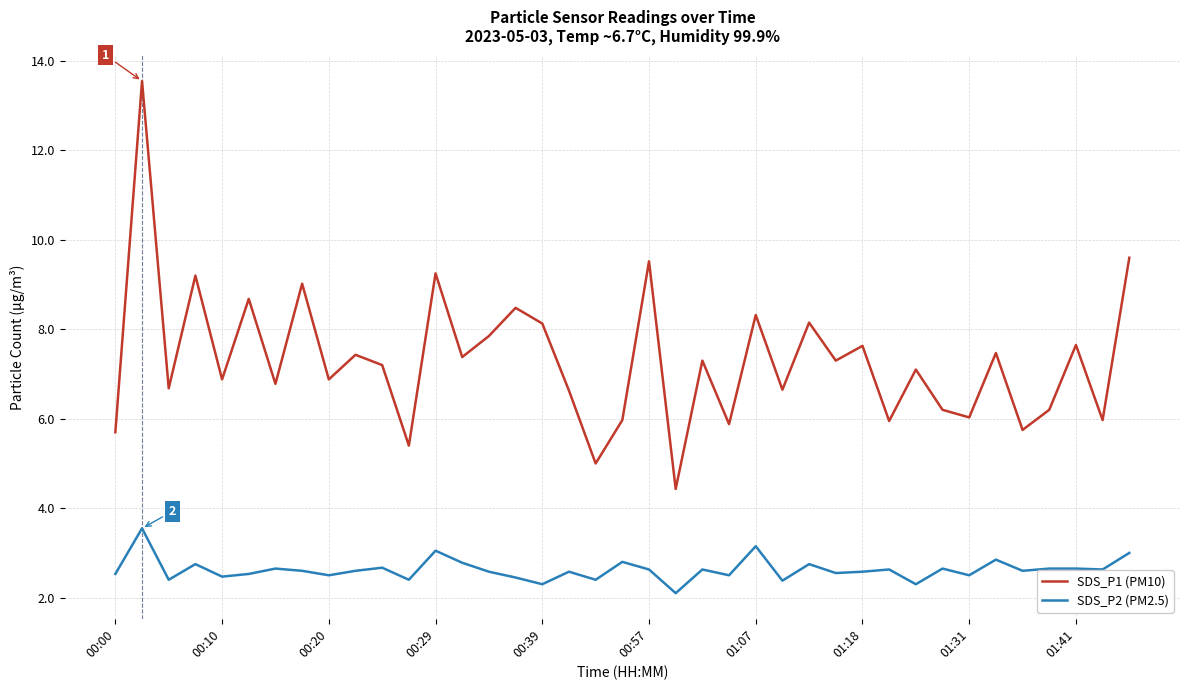

What is the greatest value displayed?

13.6